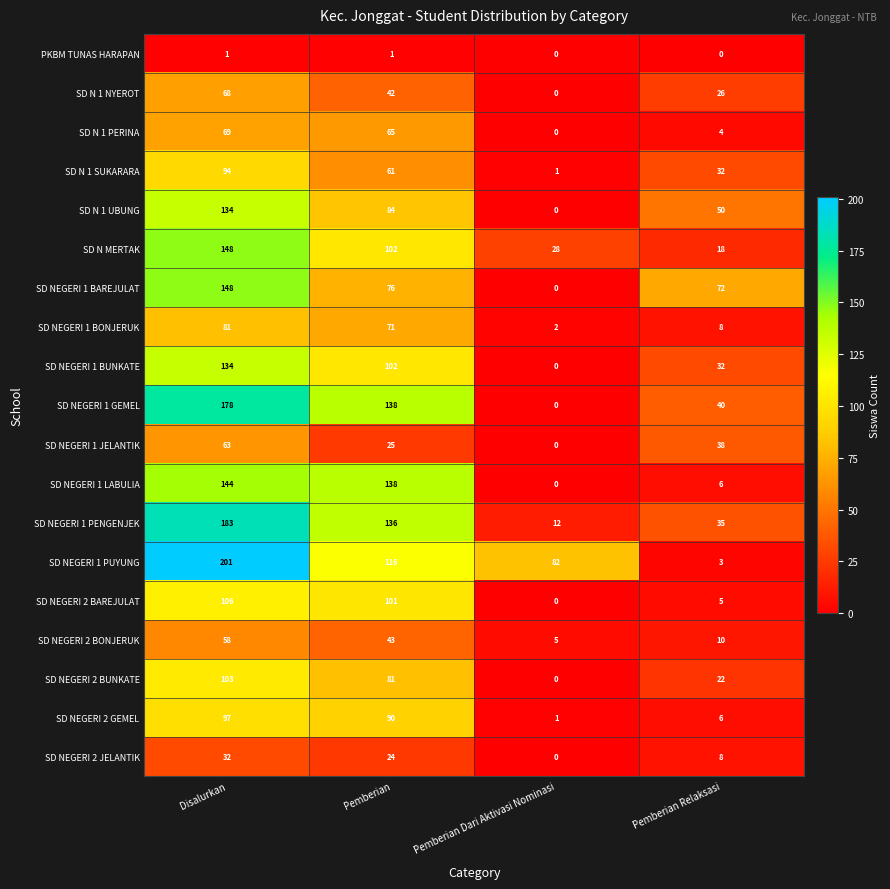

Read the SD N 1 NYEROT value at Disalurkan, to the nearest 10.

70